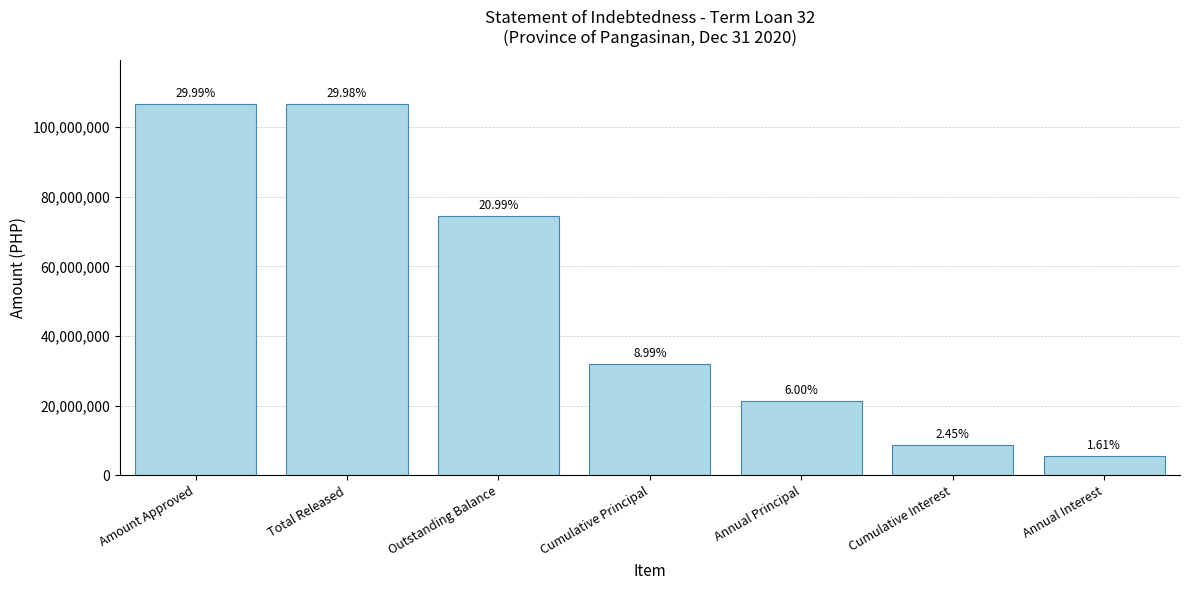

Reading right to left, extract all data points from this chart.

5713728.3	8725814.5	21315251.4	31972877.1	74603379.9	106576257.0	106600000.0